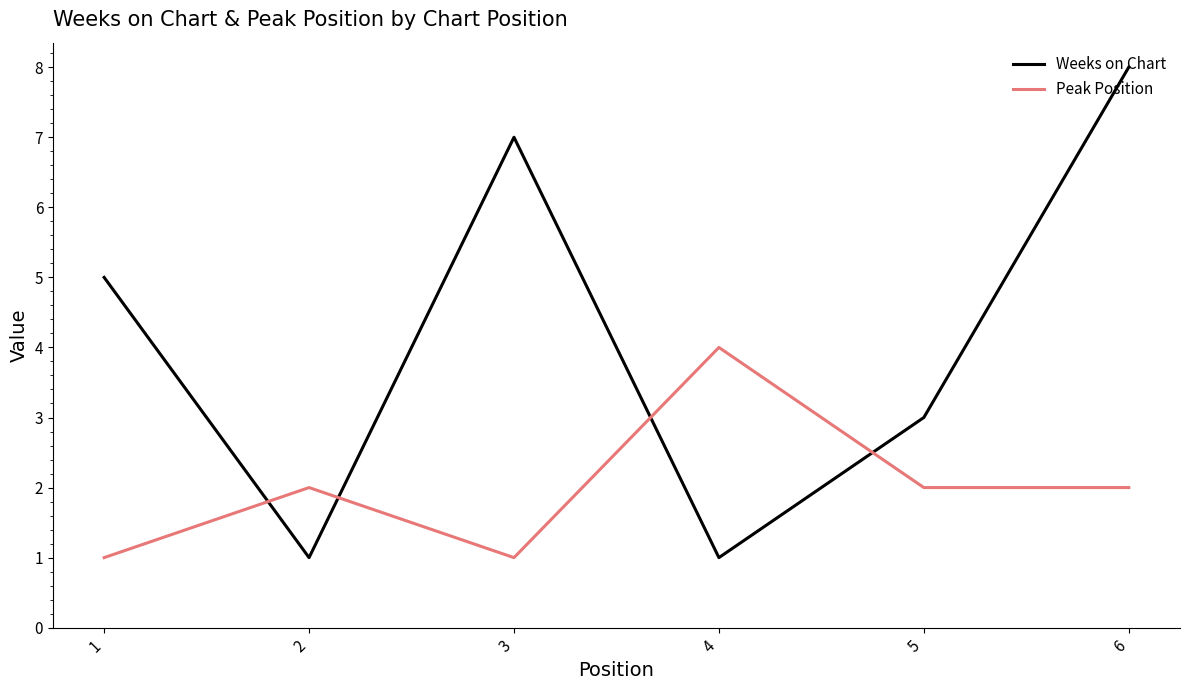

At which category is the sum across all series the highest?

6